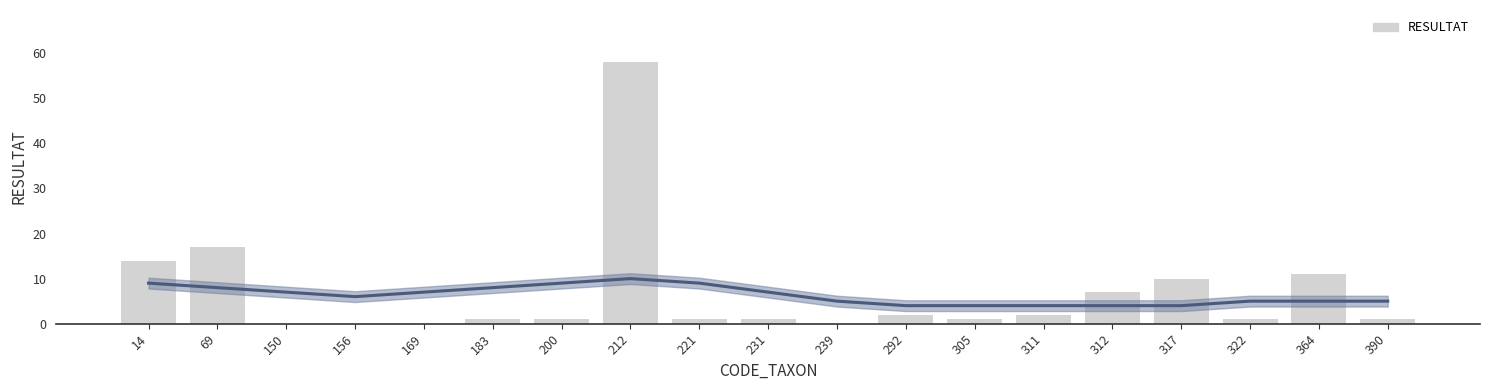

Does the chart contain any negative values?

No